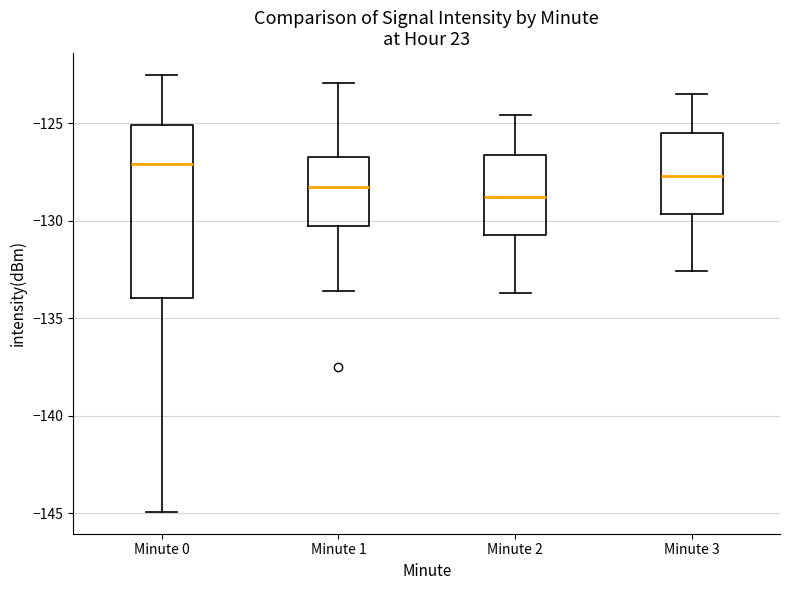

Reading left to right, read every box against the y-axis: the position of its median line, the range the box covers, and the ends of its whiskers. The values are not printed on the chart, so give them approximately, as read against the axis.

Minute 0: median -127.0, box -134.0 to -125.0, whiskers -145.0 to -122.5
Minute 1: median -128.5, box -130.0 to -126.5, whiskers -133.5 to -123.0
Minute 2: median -129.0, box -130.5 to -126.5, whiskers -133.5 to -124.5
Minute 3: median -127.5, box -129.5 to -125.5, whiskers -132.5 to -123.5